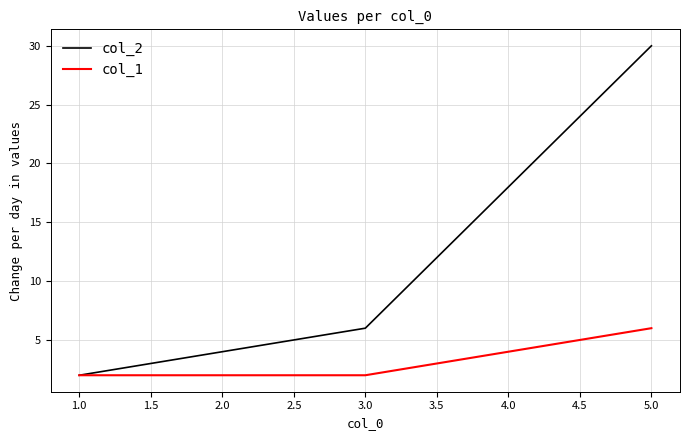

At which label does col_2 reach its minimum?

1.0